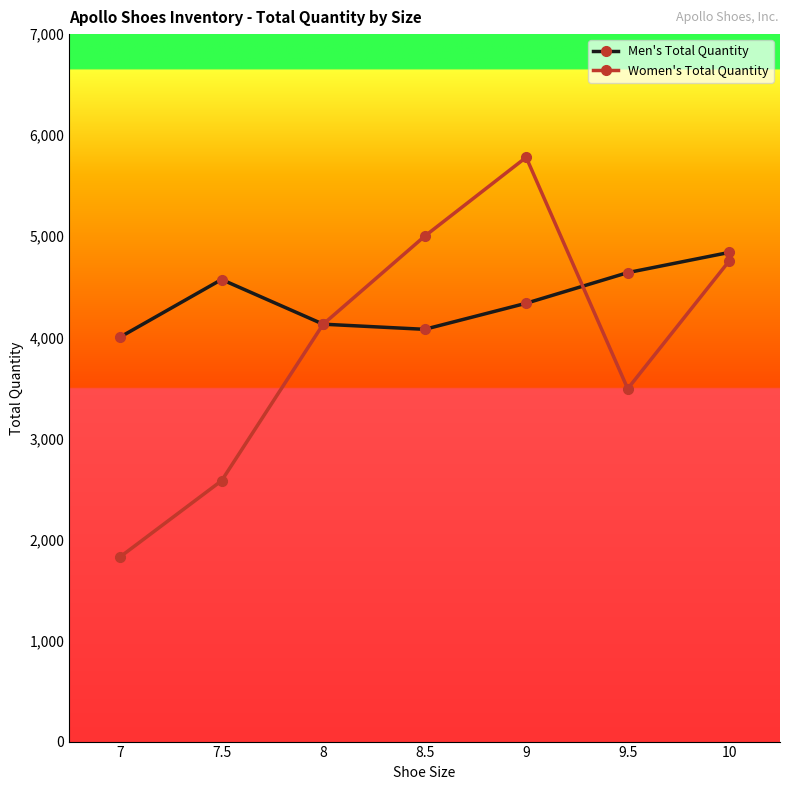

What is the sum of the Women's Total Quantity values at 7 and 9.5?

5318